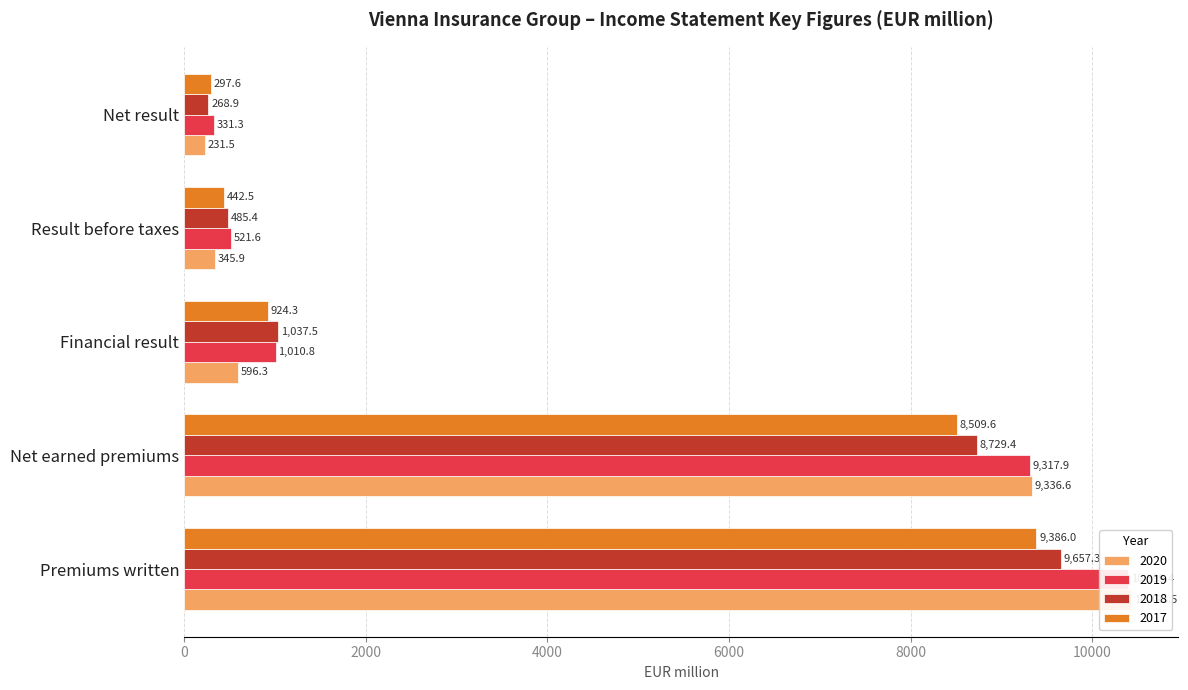

True or false: 2017 has a value of 297.6 at Net result.

True